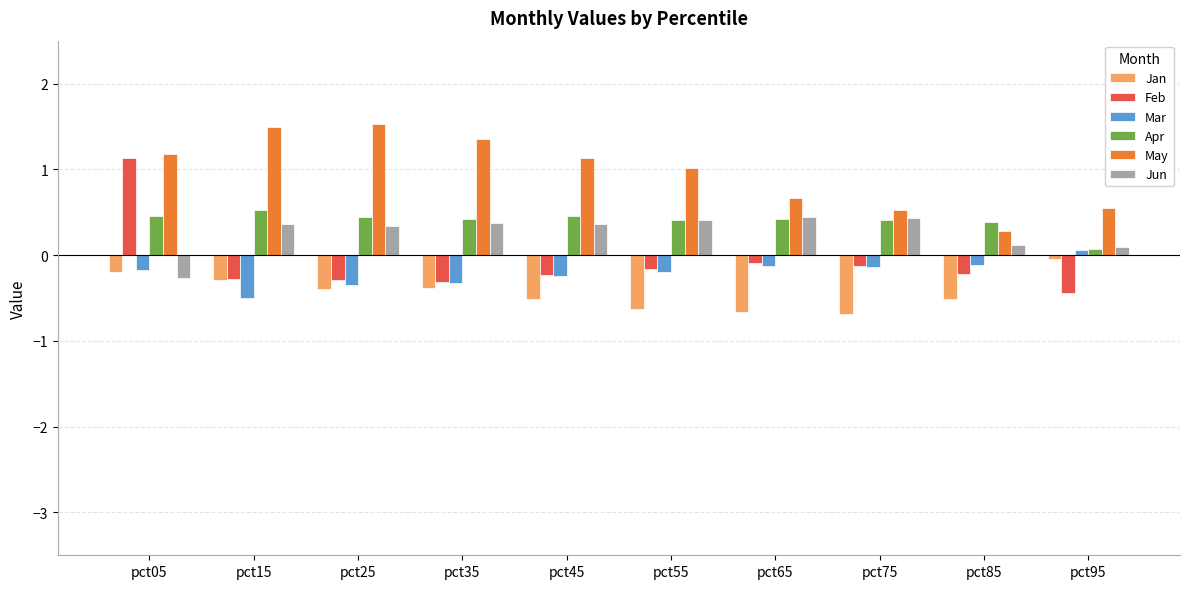

What are all the series names shown in the legend?

Jan, Feb, Mar, Apr, May, Jun